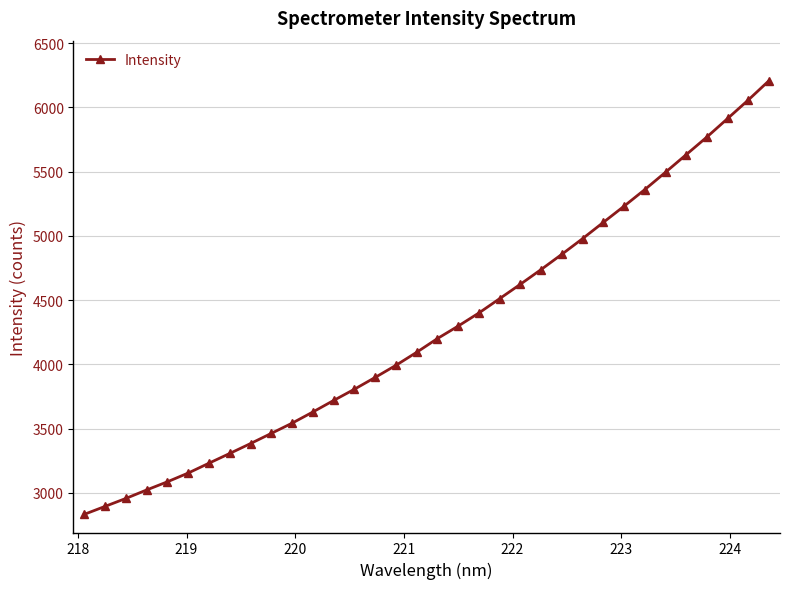

What is the minimum value shown in the chart?

2832.3